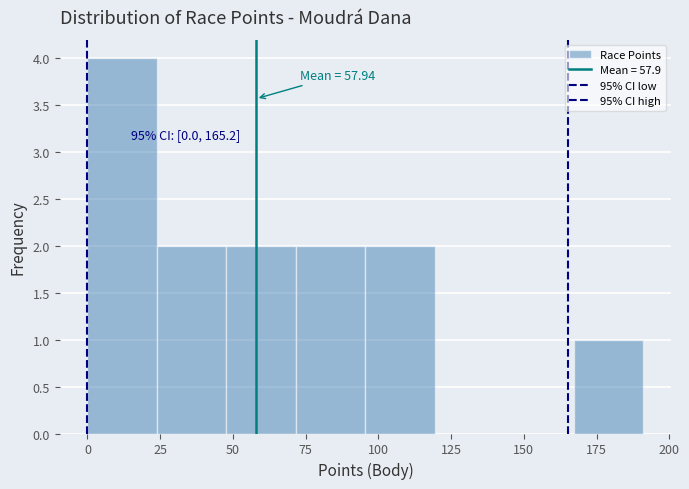

Over which range of the x-axis is the bar tallest?

0 to 25